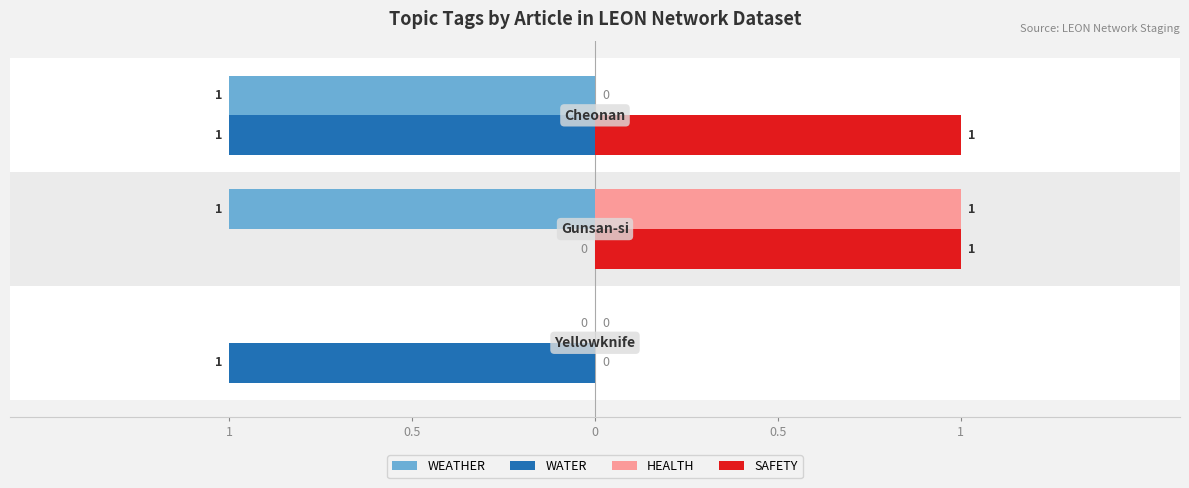

What are all the series names shown in the legend?

WEATHER, WATER, HEALTH, SAFETY